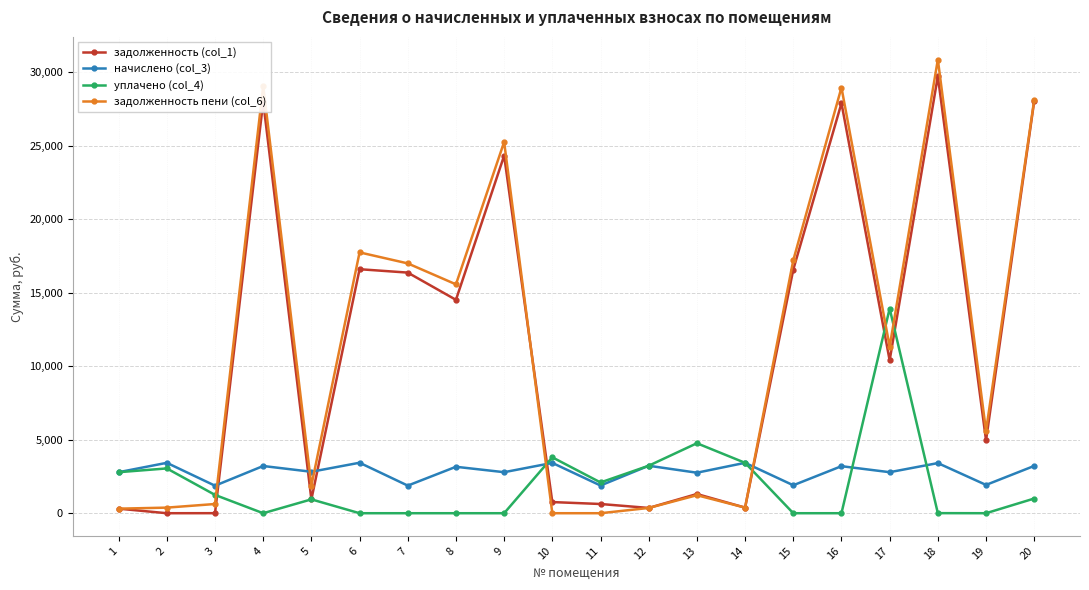

Between which two adjacent categories do начислено (col_3) and задолженность (col_1) first intersect?

3 and 4